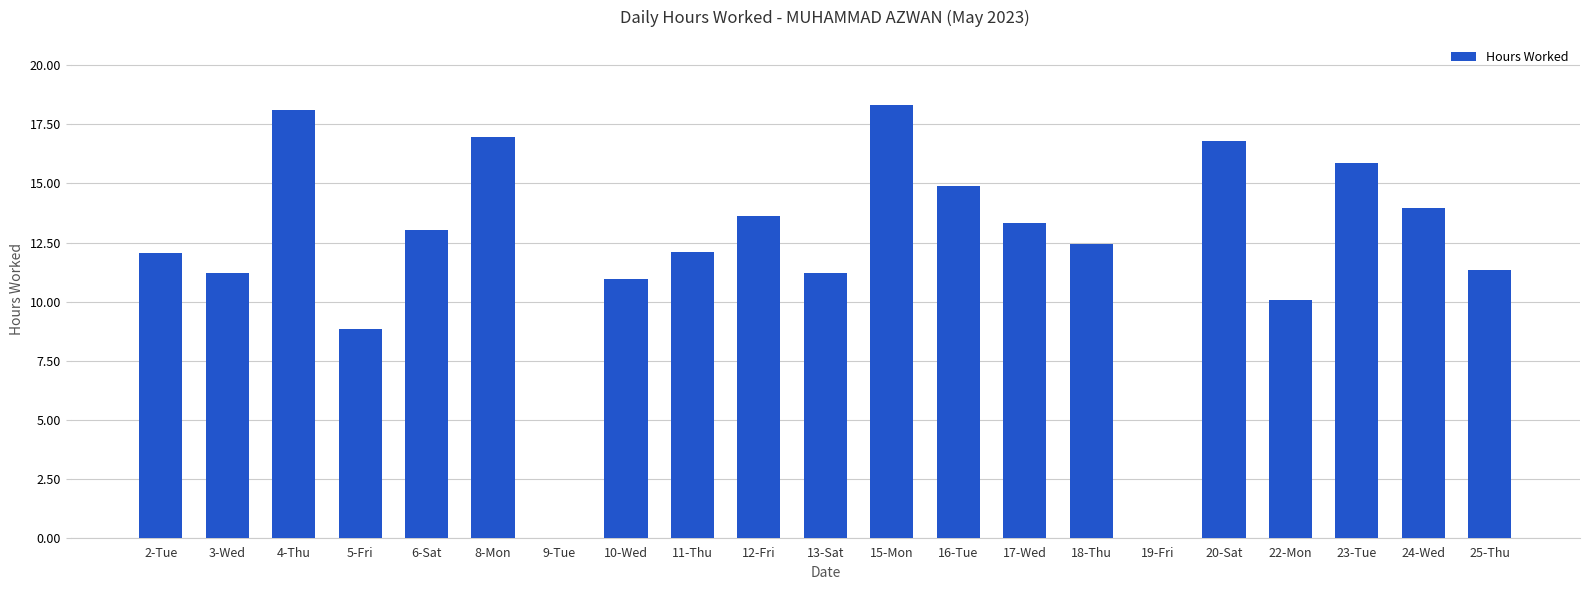

Which has a higher value, 23-Tue or 3-Wed?

23-Tue